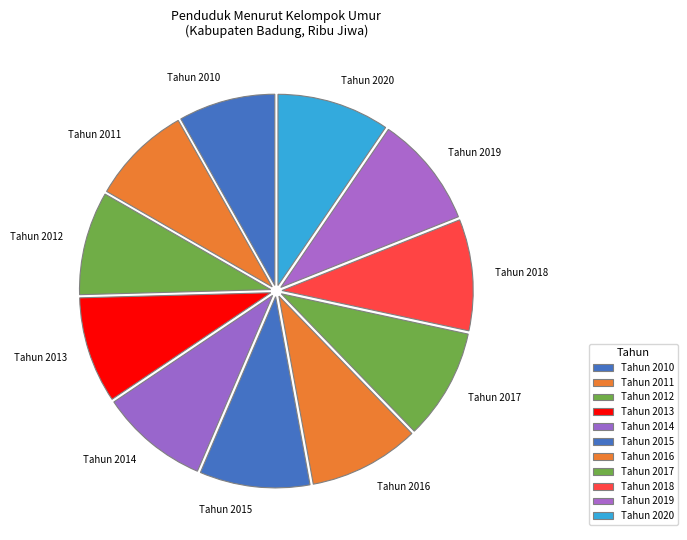

The Tahun 2012 slice represents 9% of the pie. True or false?

True